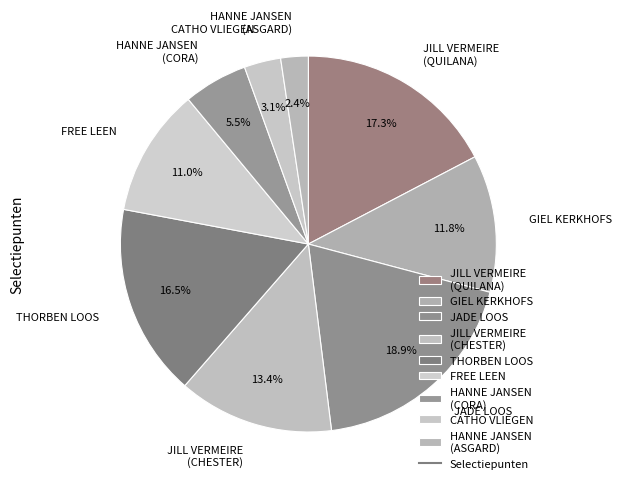

Which category has the biggest portion of the pie?

JADE LOOS